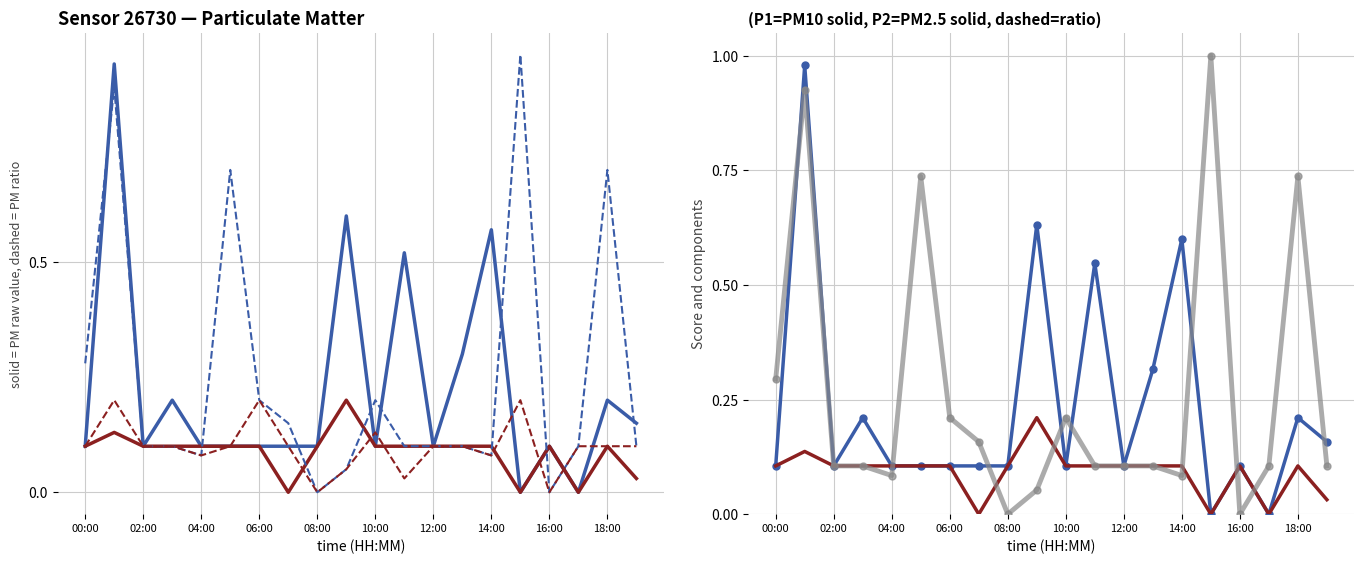

Which series has the widest spread of values?

P1 (norm)